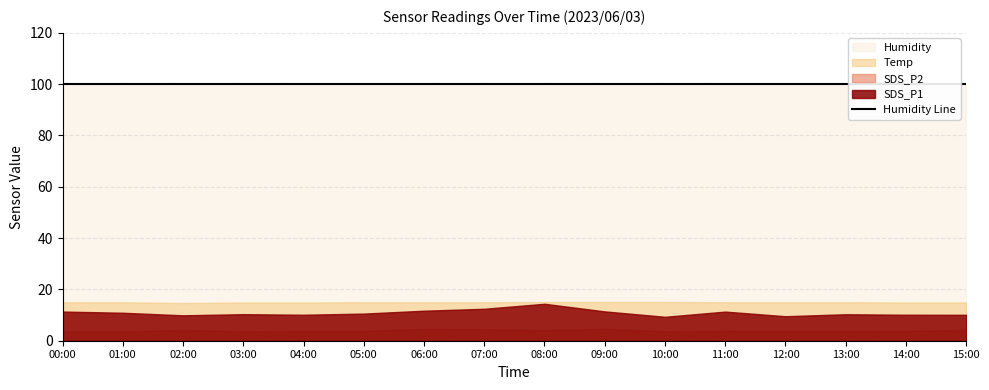

Between 00:00 and 11:00, which series saw the biggest shift?

SDS_P2